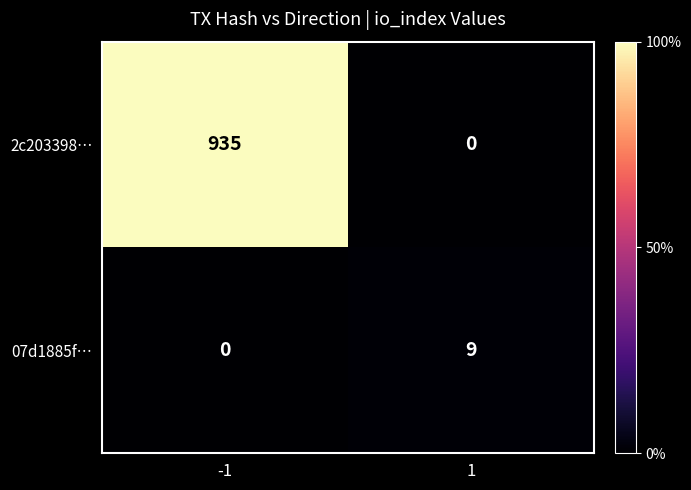

How many data points does each series have?

2